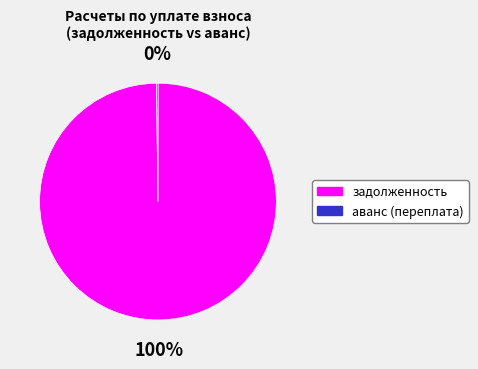

True or false: задолженность accounts for 100% of the total.

True